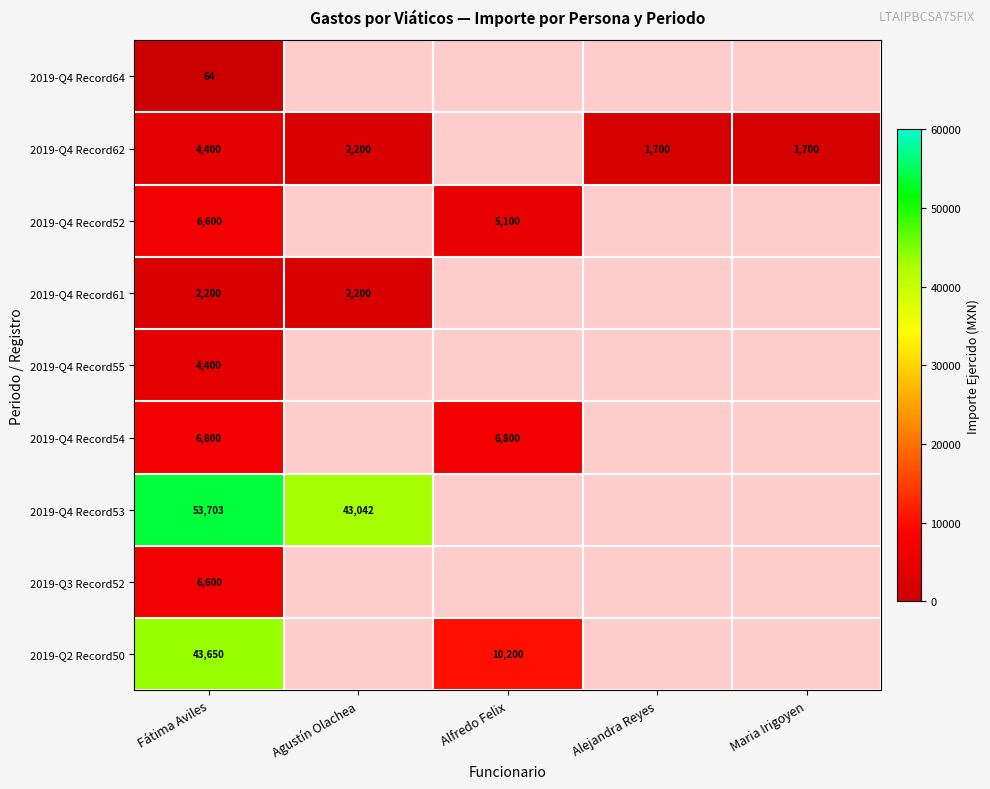

The value of 2019-Q4 Record64 at Fátima Aviles is 64. True or false?

True